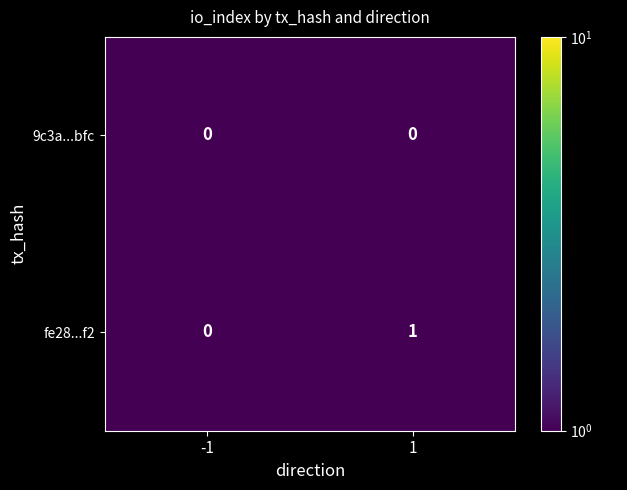

At which category is the sum across all series the highest?

1